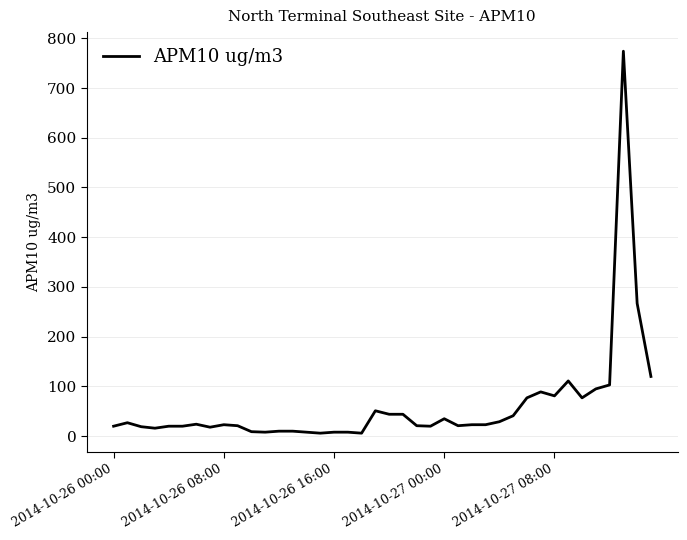

What is the maximum value shown in the chart?

774